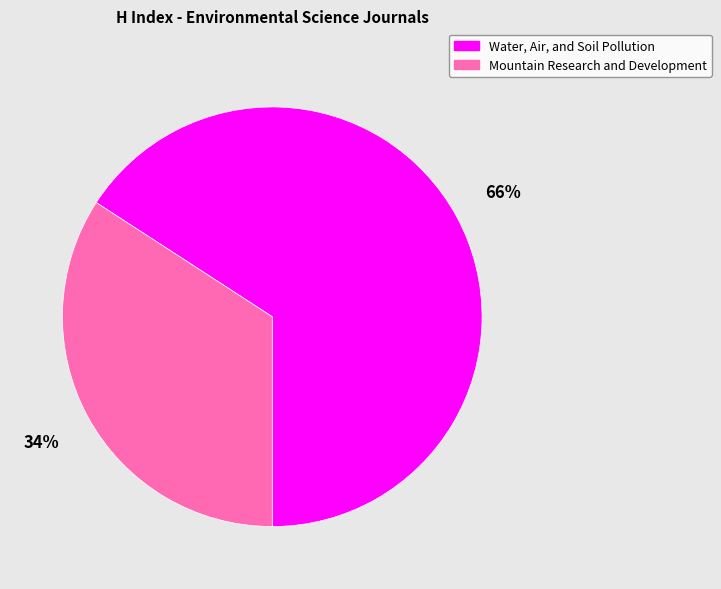

Approximately how many times larger is the value at Mountain Research and Development compared to Water, Air, and Soil Pollution?

0.5